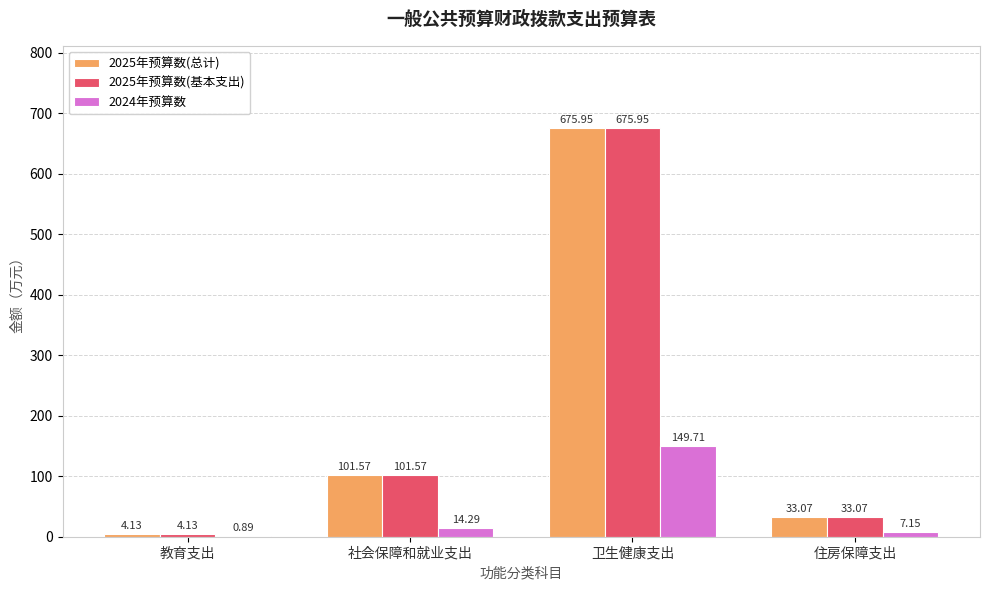

How many categories are shown in the chart?

4